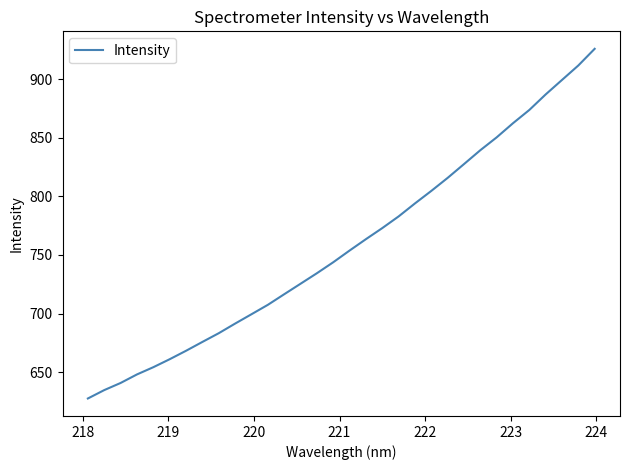

What is the maximum value shown in the chart?

926.0